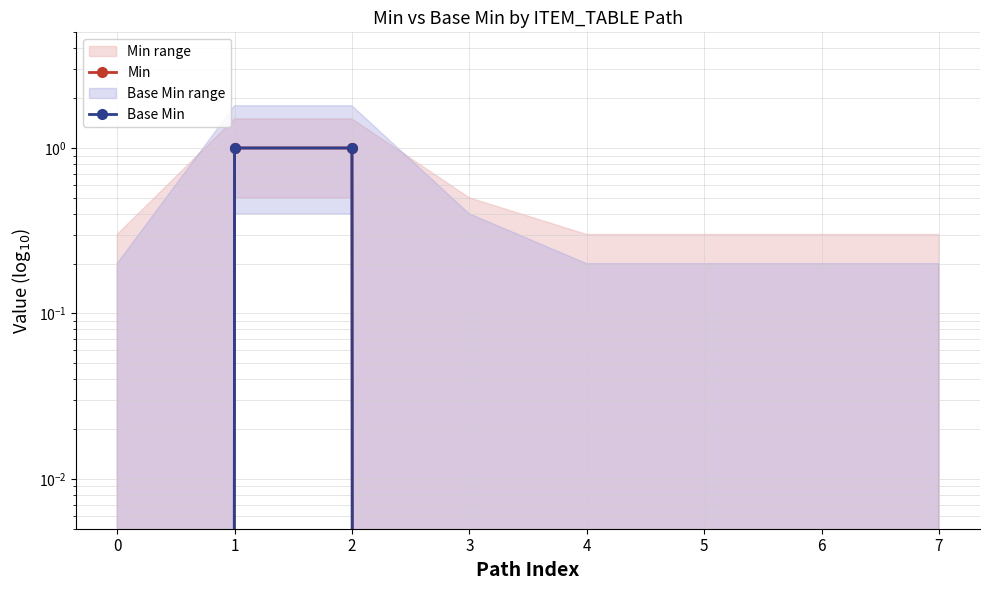

How many data points does each series have?

8